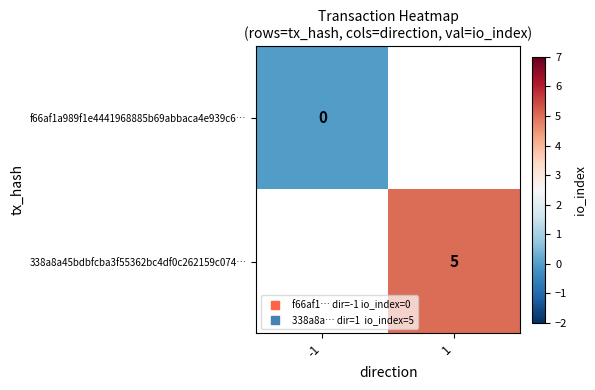

The 338a8a45bdbfcba3f55362bc4df0c262159c074… series shows 1 at 1. True or false?

False